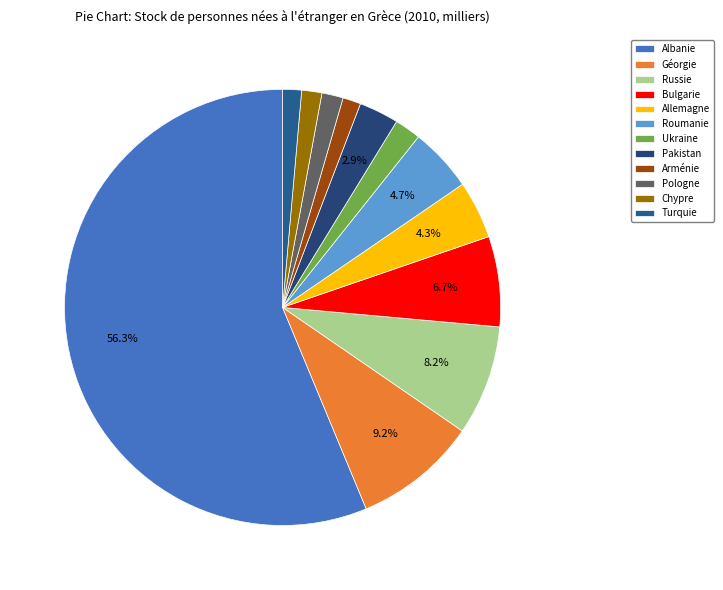

What percentage is the Allemagne slice, to the nearest percent?

4%